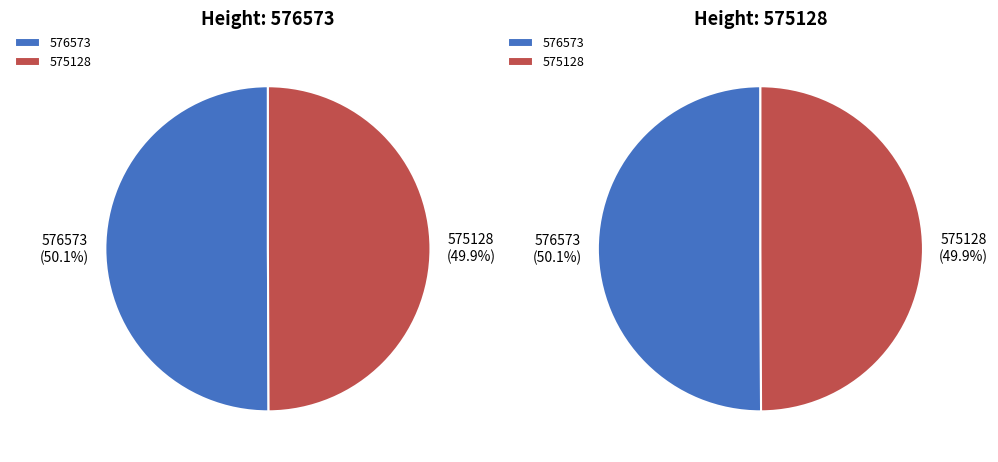

Which slice is the smallest?

575128